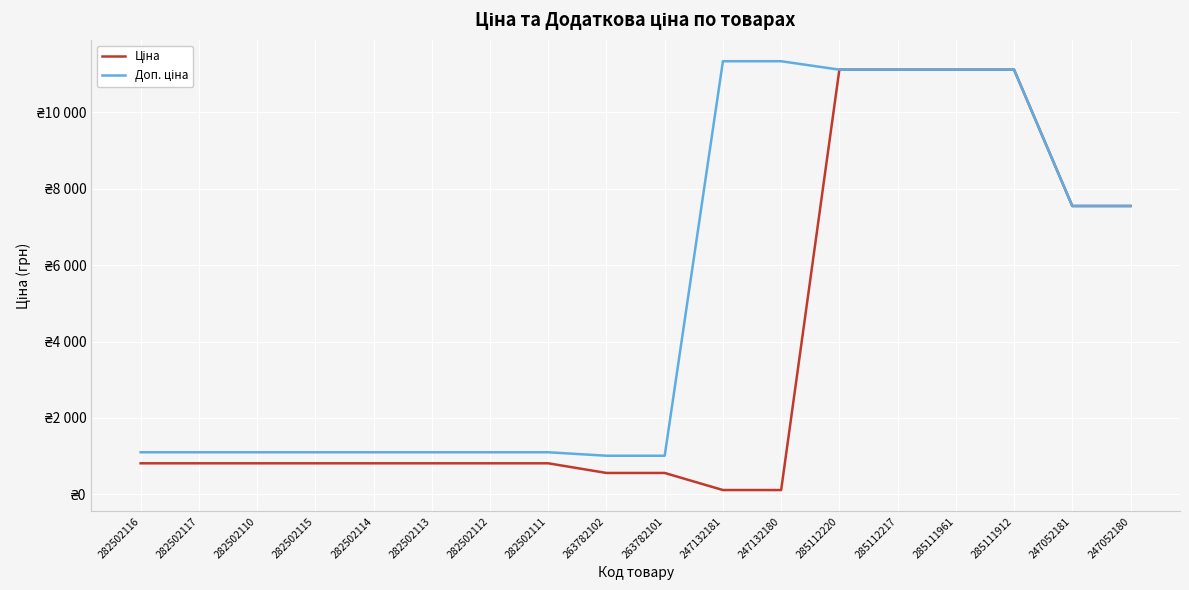

Reading right to left, transcribe all the data shown in this chart.

Ціна: 247052180=7545.9	247052181=7545.9	285111912=11113.6	285111961=11113.6	285112217=11113.6	285112220=11113.6	247132180=113.3	247132181=113.3	263782101=560.2	263782102=560.2	282502111=813.0	282502112=813.0	282502113=813.0	282502114=813.0	282502115=813.0	282502110=813.0	282502117=813.0	282502116=813.0
Доп. ціна: 247052180=7545.9	247052181=7545.9	285111912=11113.6	285111961=11113.6	285112217=11113.6	285112220=11113.6	247132180=11334.0	247132181=11334.0	263782101=1011.0	263782102=1011.0	282502111=1101.8	282502112=1101.8	282502113=1101.8	282502114=1101.8	282502115=1101.8	282502110=1101.8	282502117=1101.8	282502116=1101.8